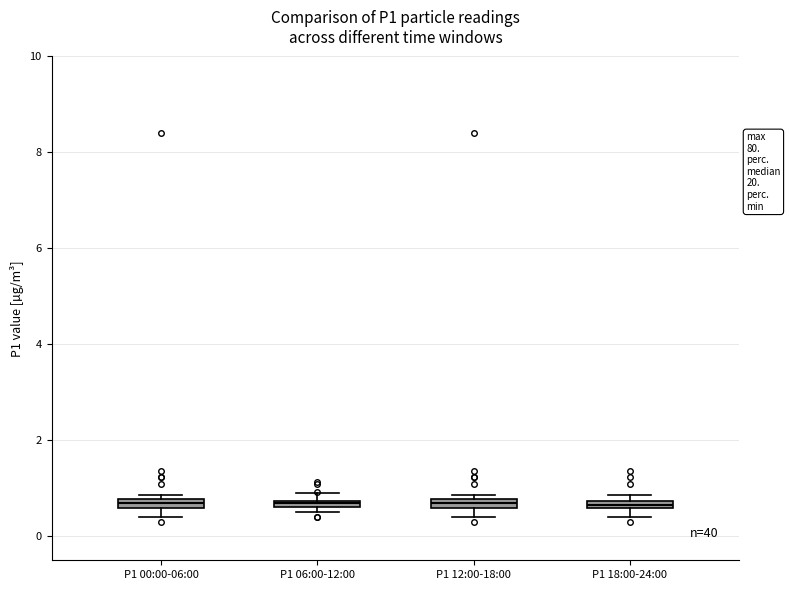

Where is the upper edge of the box for P1 06:00-12:00 on the y-axis? The values are not printed on the chart, so give them approximately, as read against the axis.

0.8